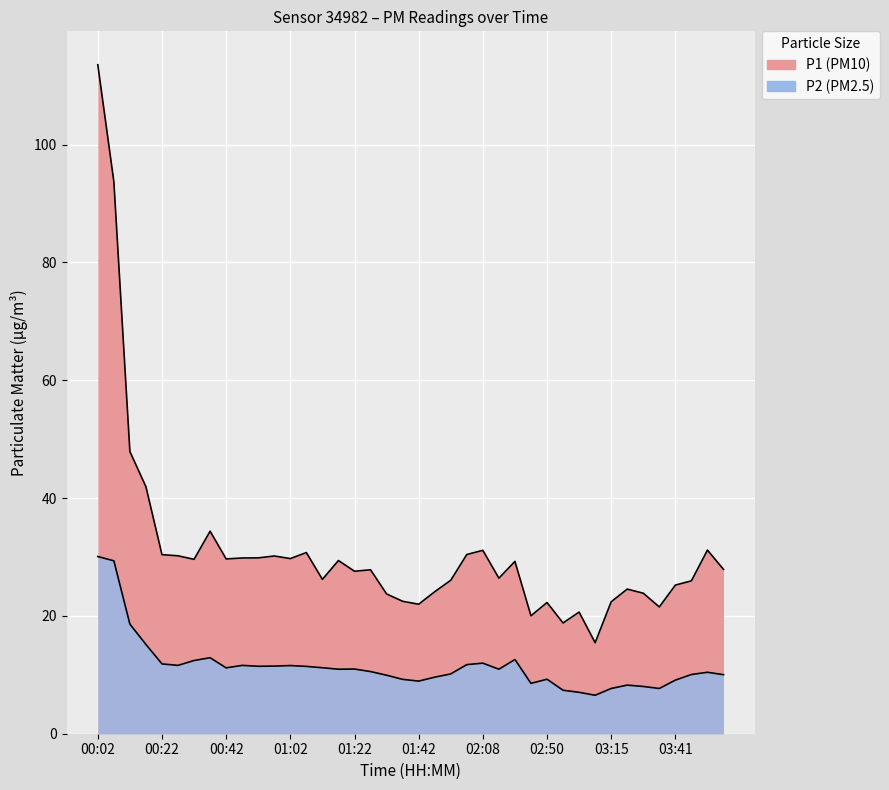

What is the difference between the second highest and second lowest values in the P2 series?

22.3